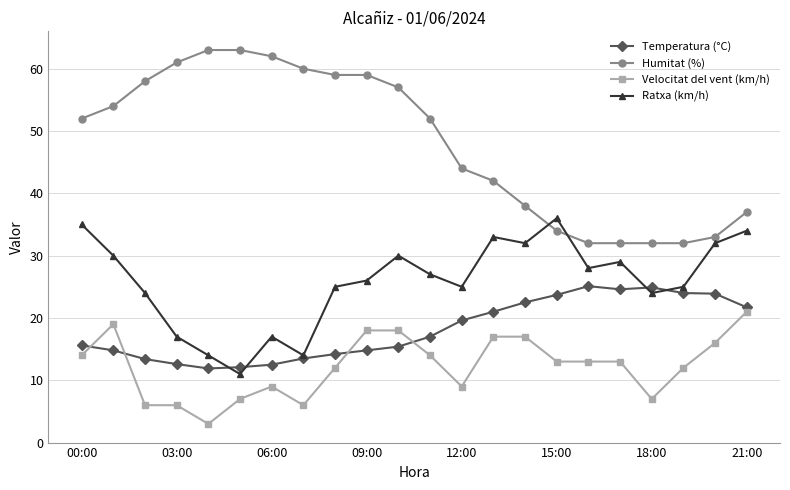

Which series has the largest total across all categories?

Humitat (%)